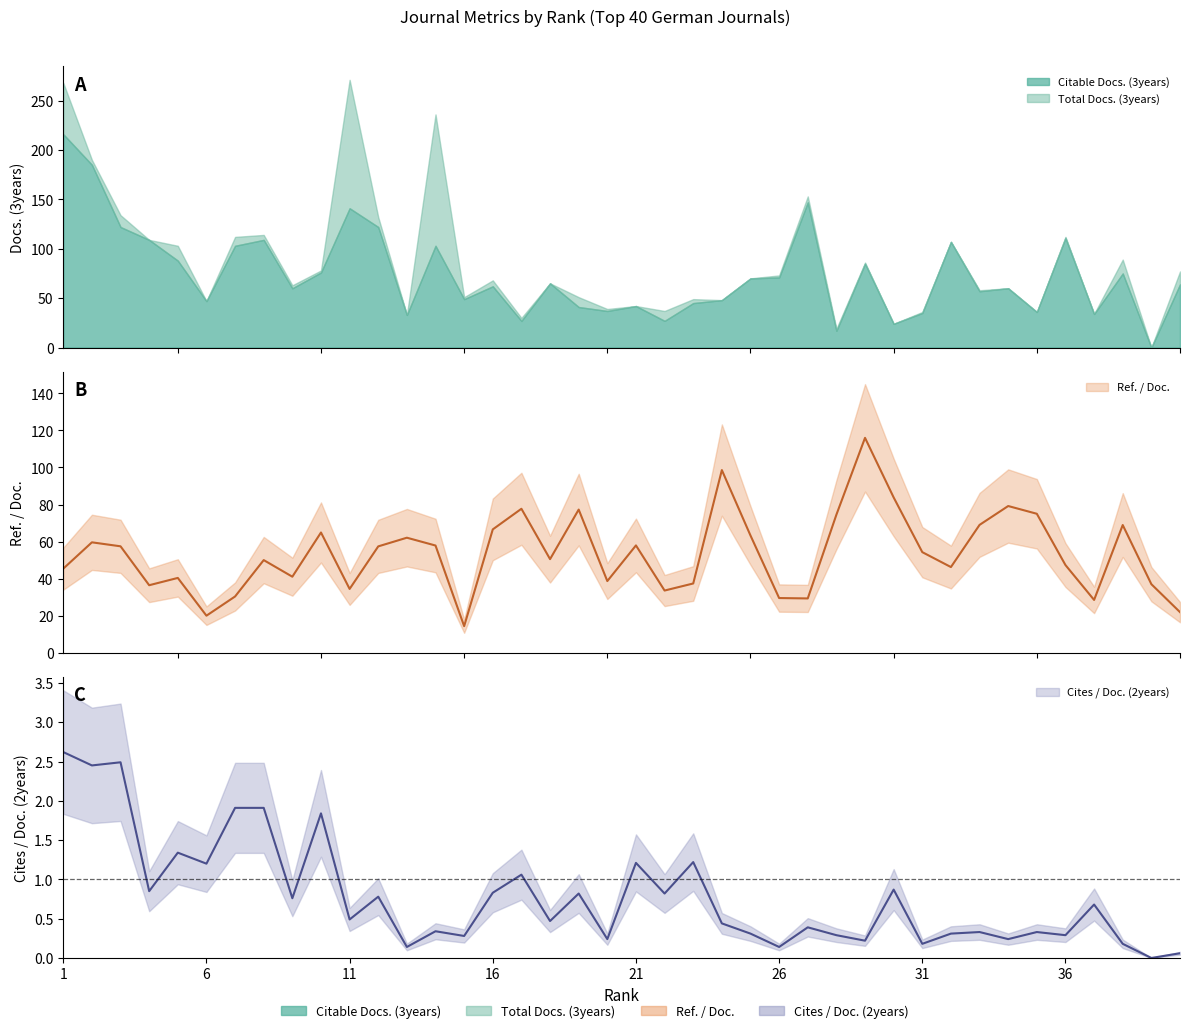

Which has a higher value, 8 or 3?

3